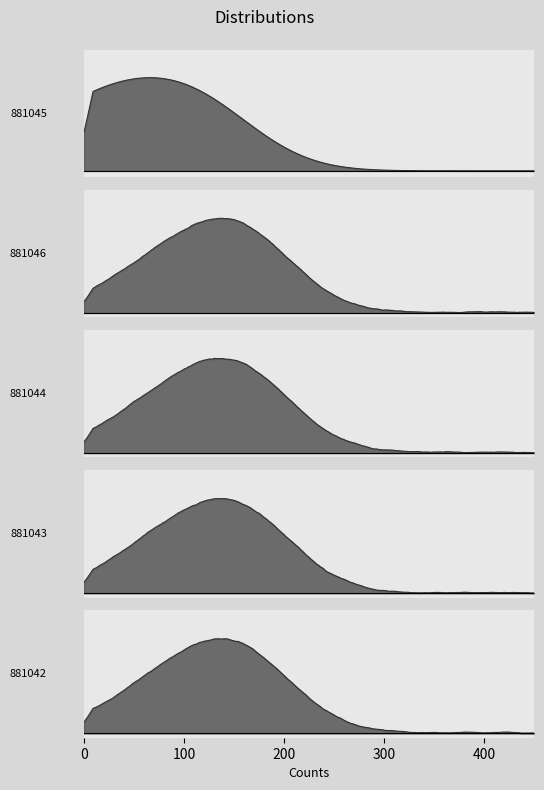

Is it true that the value at 881045 is 0?

False